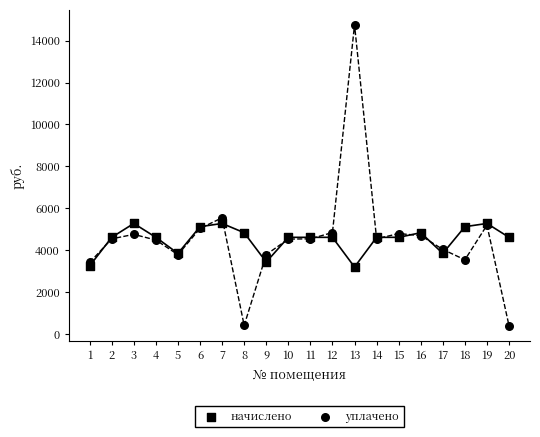

Which series reaches the maximum Y coordinate?

уплачено